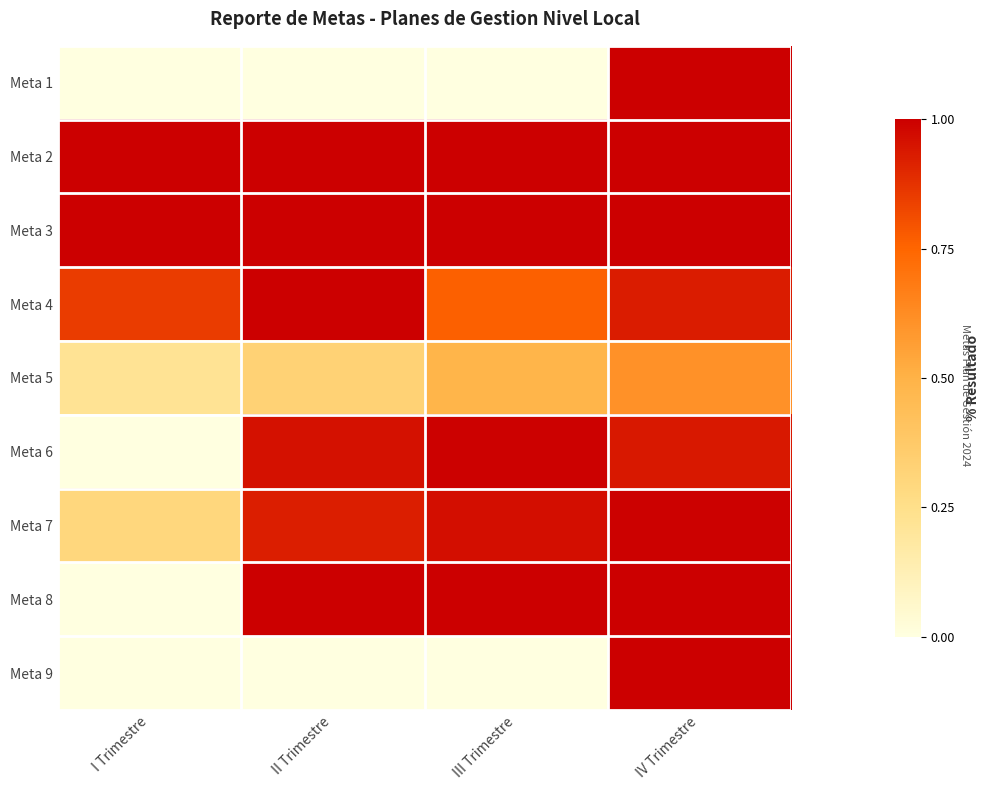

At which category does the chart reach its peak across all series?

IV Trimestre